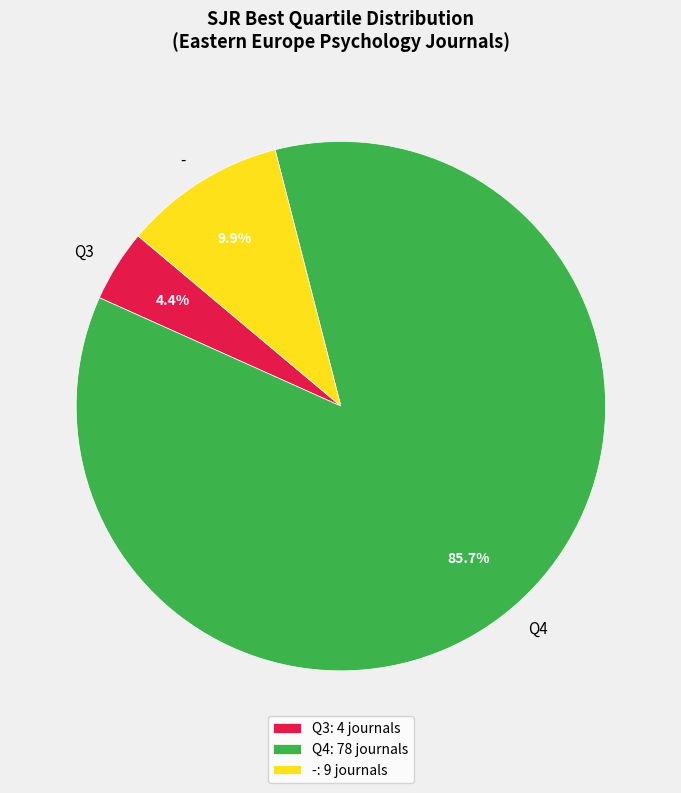

Rank the categories by value from highest to lowest.

Q4, -, Q3